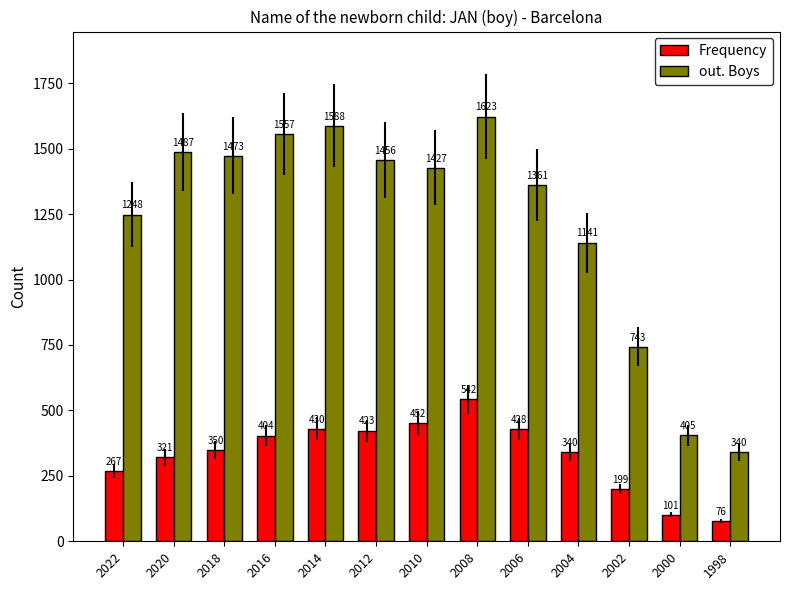

How many data points in Frequency are less than 350?

6